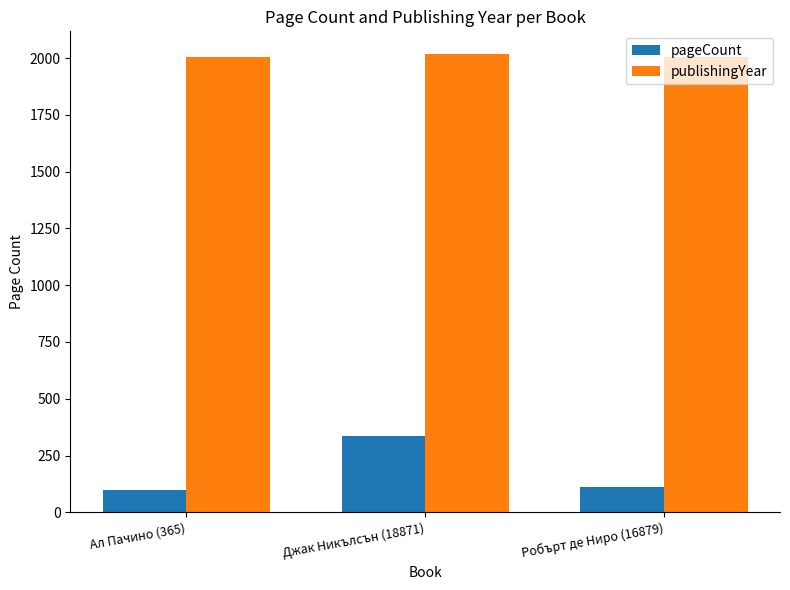

How many bars are there in each group?

2